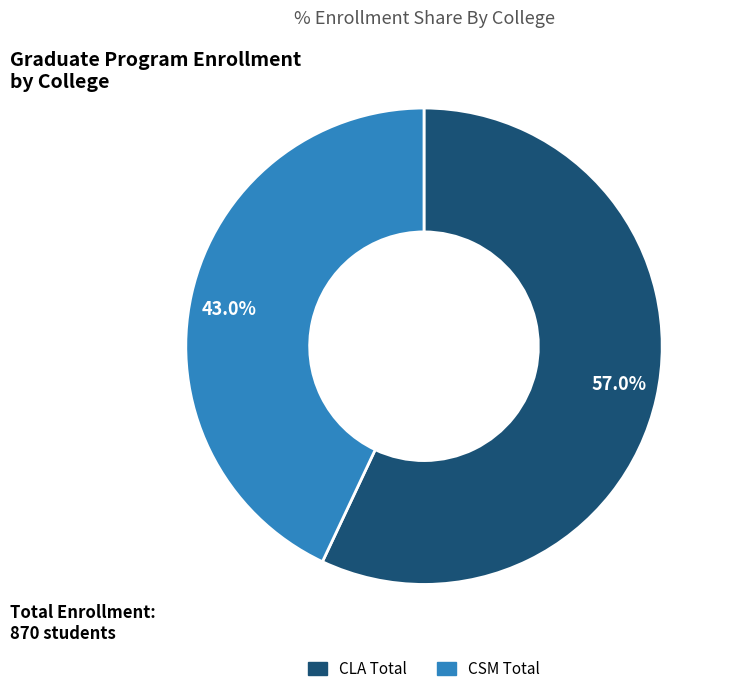

To the nearest percent, what is the difference between the CLA Total and CSM Total slice percentages?

14%